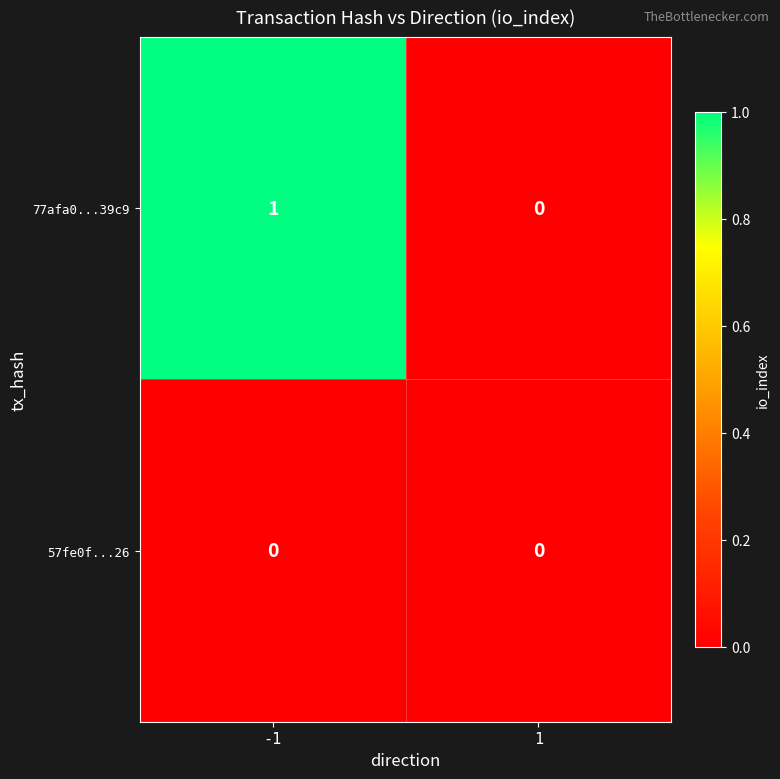

Which series has the largest total across all categories?

77afa0...39c9